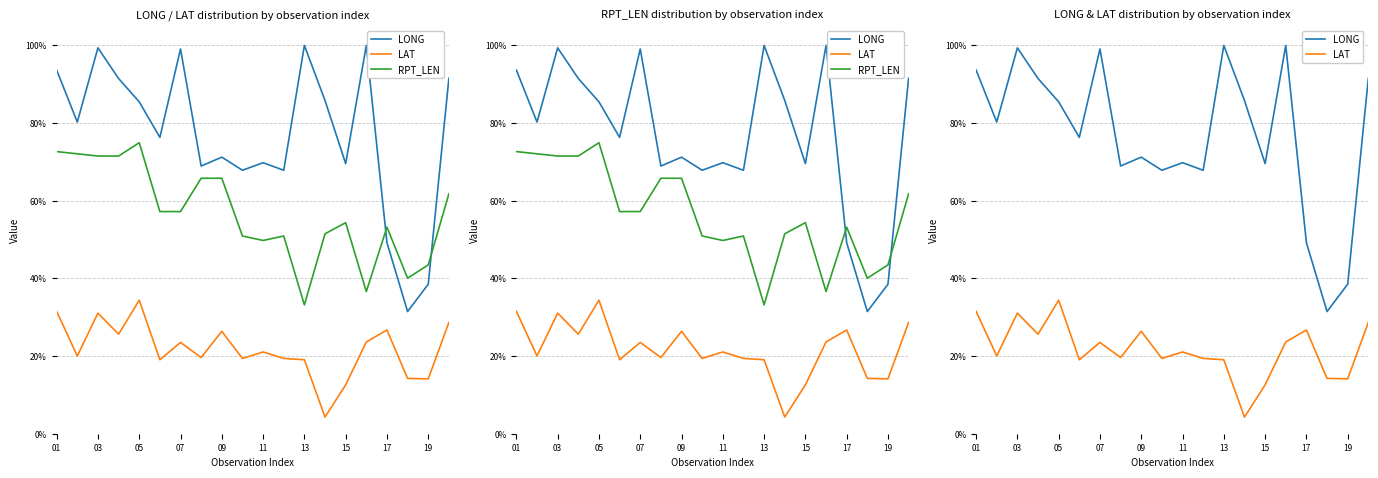

True or false: LONG and LAT intersect in this chart.

False